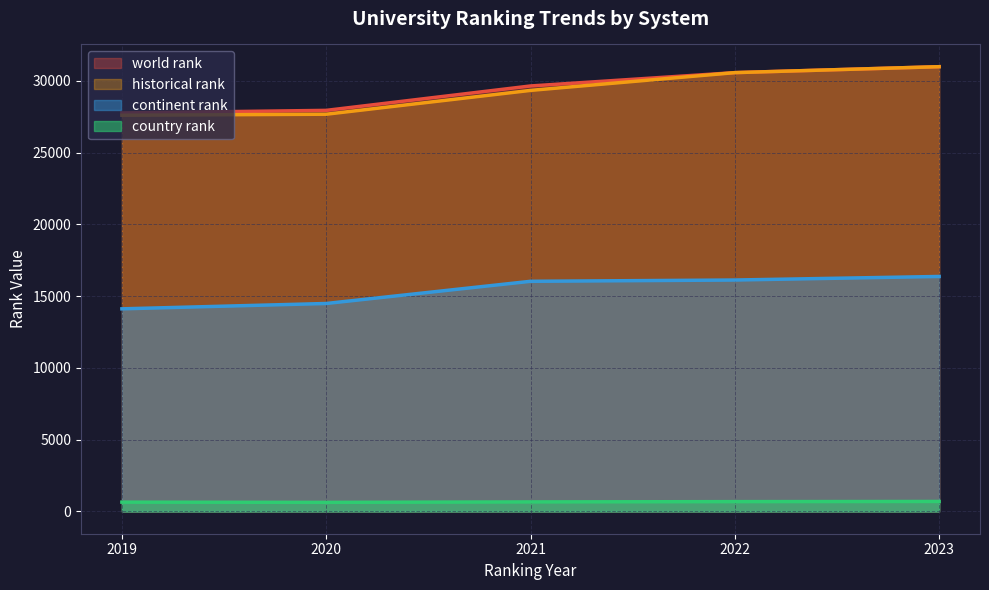

Rank the series at 2021 from lowest to highest value.

country rank, continent rank, historical rank, world rank